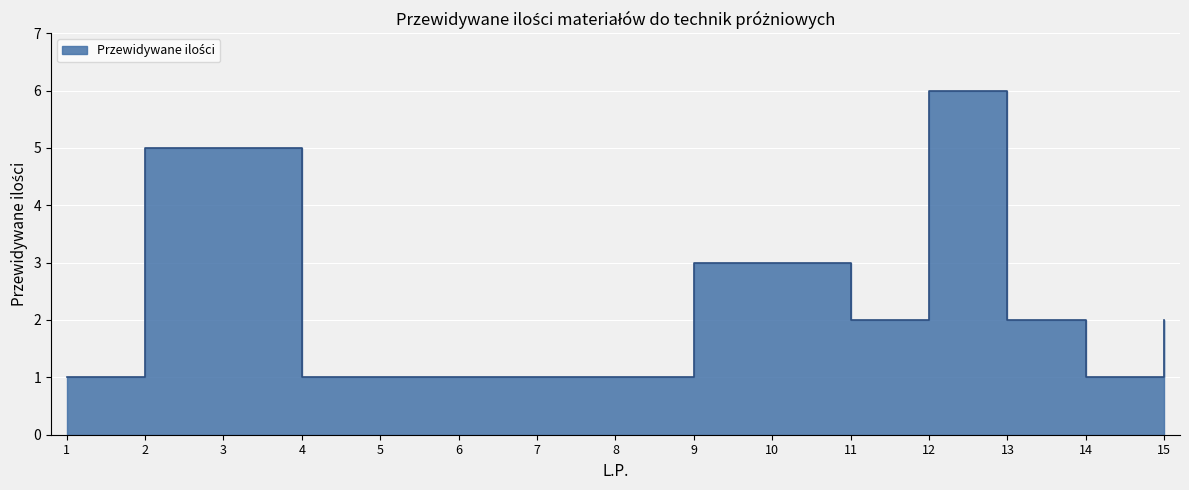

Rank the categories by value from highest to lowest.

12, 2, 3, 9, 10, 11, 13, 15, 1, 4, 5, 6, 7, 8, 14